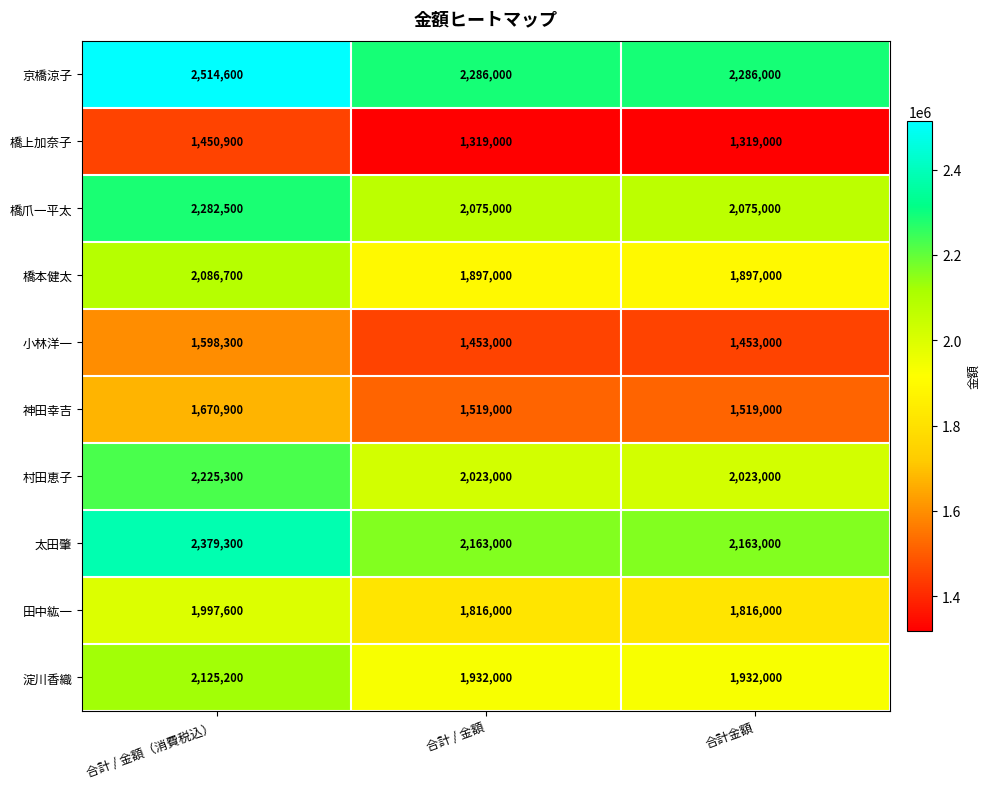

Is it true that 小林洋一 equals 1453000 at 合計金額?

True